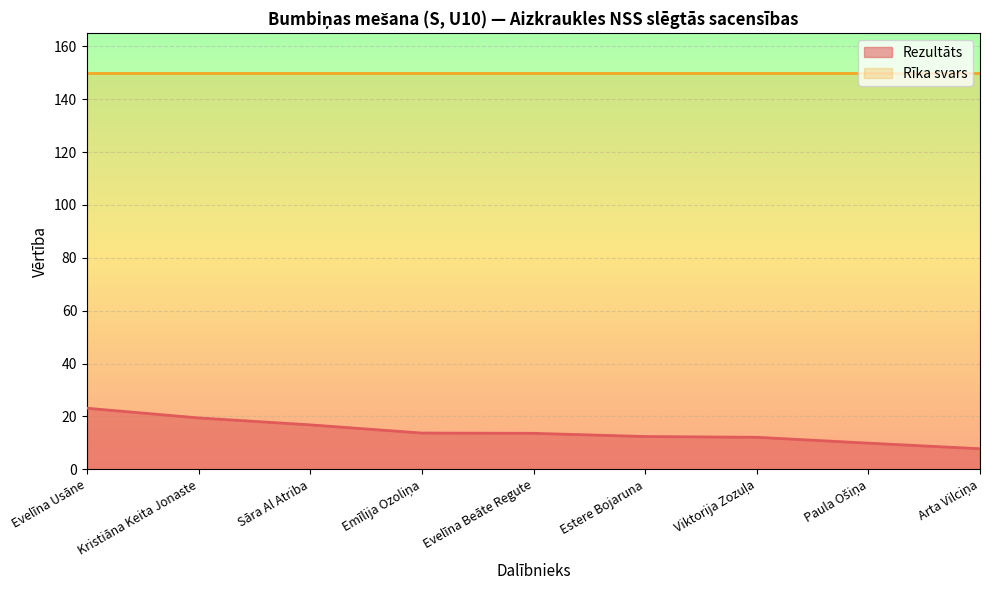

What is the difference between the values at Paula Ošiņa and Kristiāna Keita Jonaste?

9.5